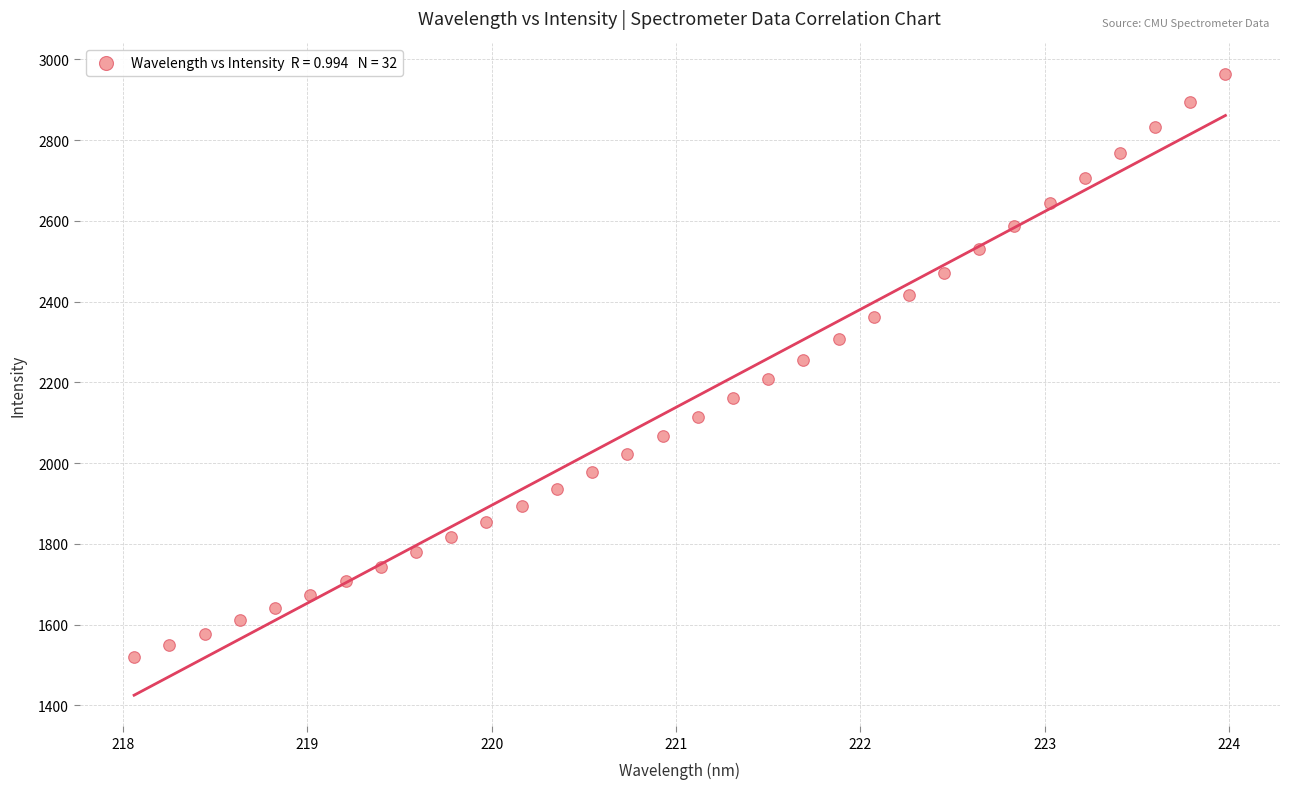

What is the range of X values (max minus min)?

5.9